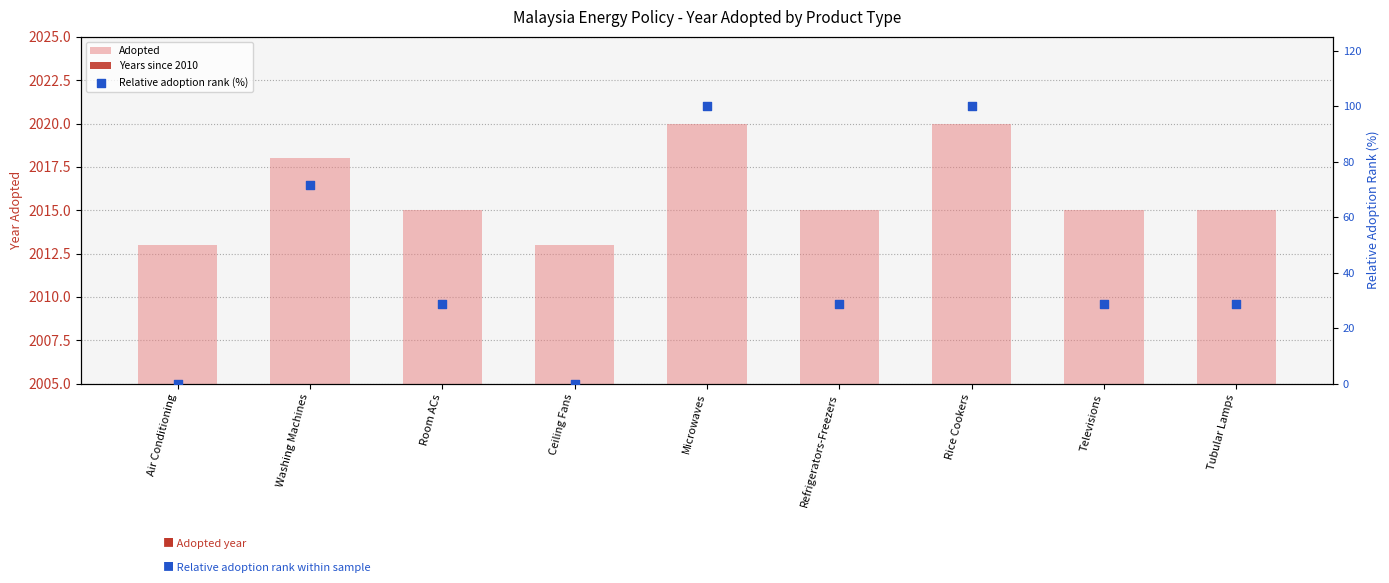

Which series contains the highest Y value?

Adopted